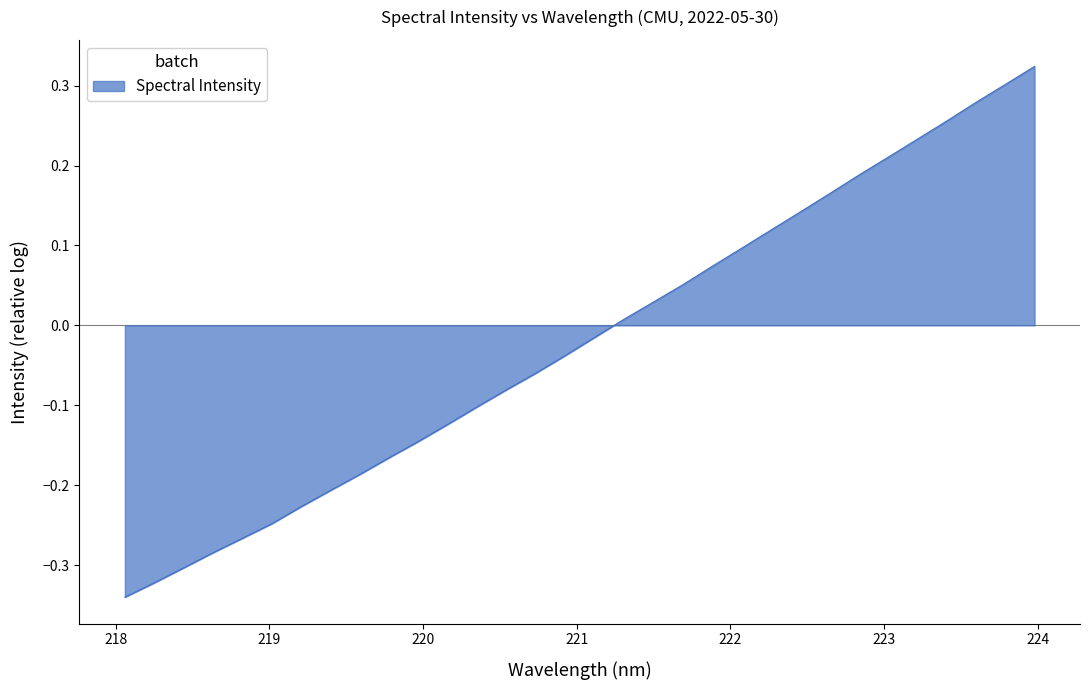

How many lines are shown in the chart?

1